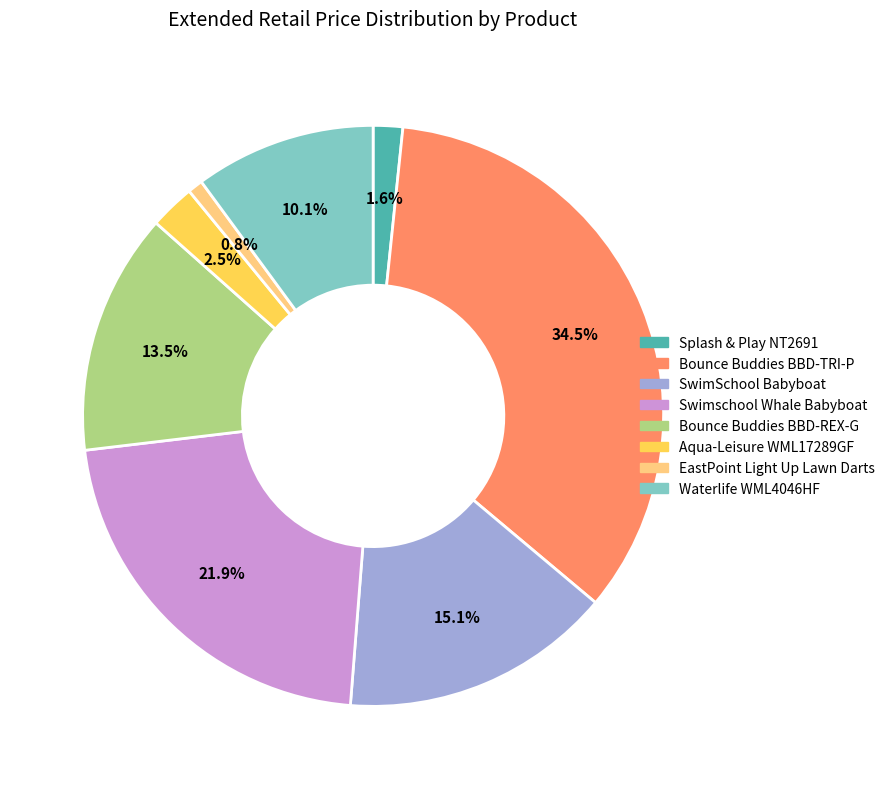

Is there a majority slice in this chart?

No